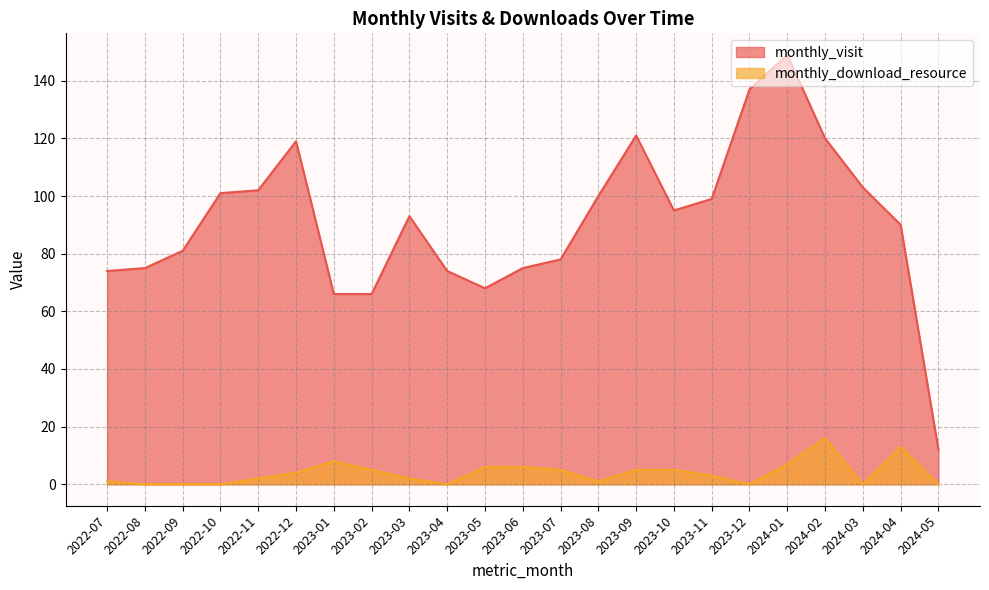

True or false: monthly_download_resource and monthly_visit cross at least once.

False